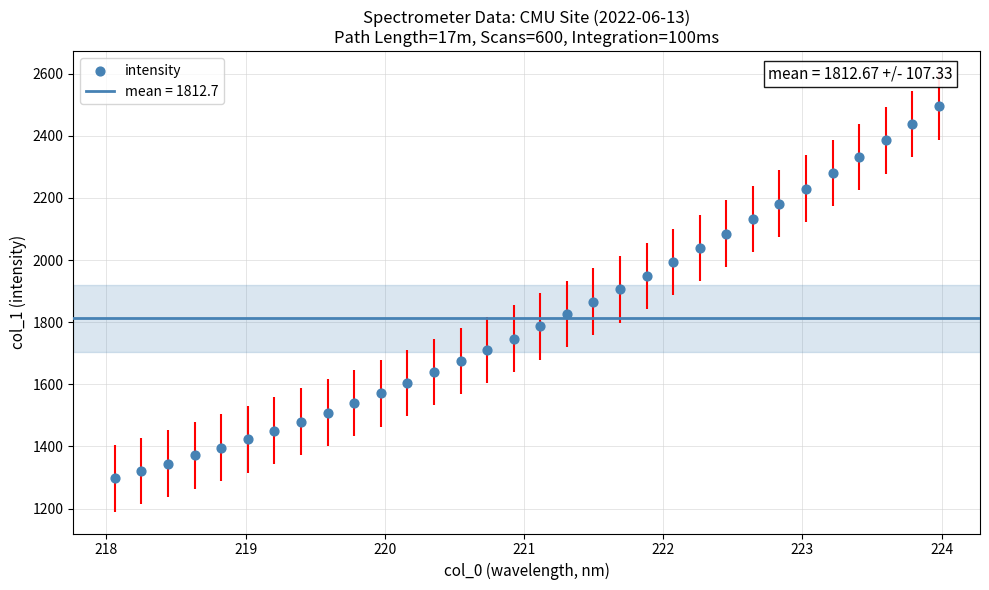

What is the range of Y values (max minus min)?

1197.3